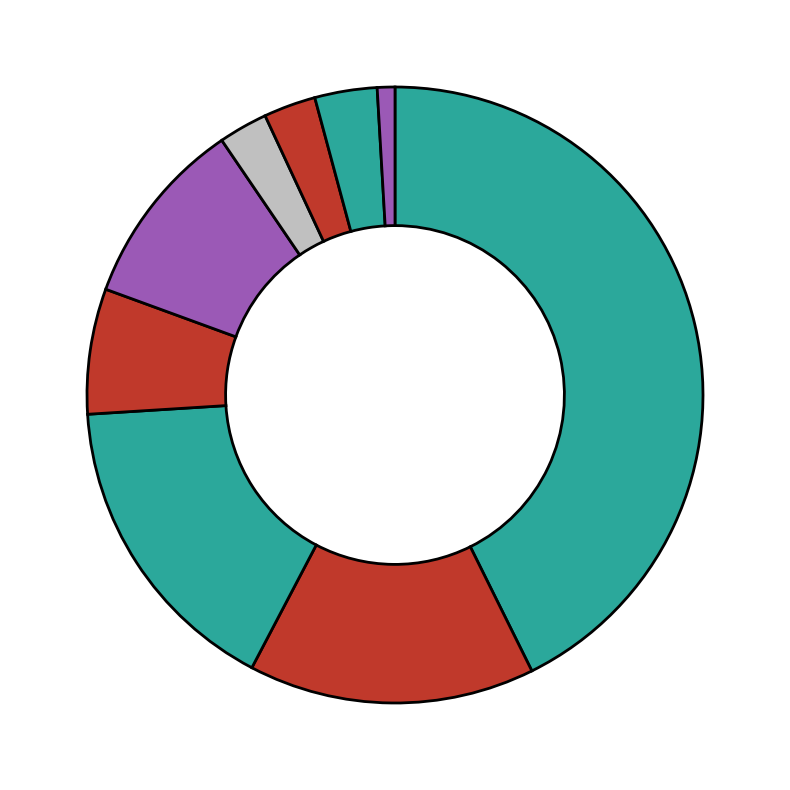

How many segments does this pie chart have?

9